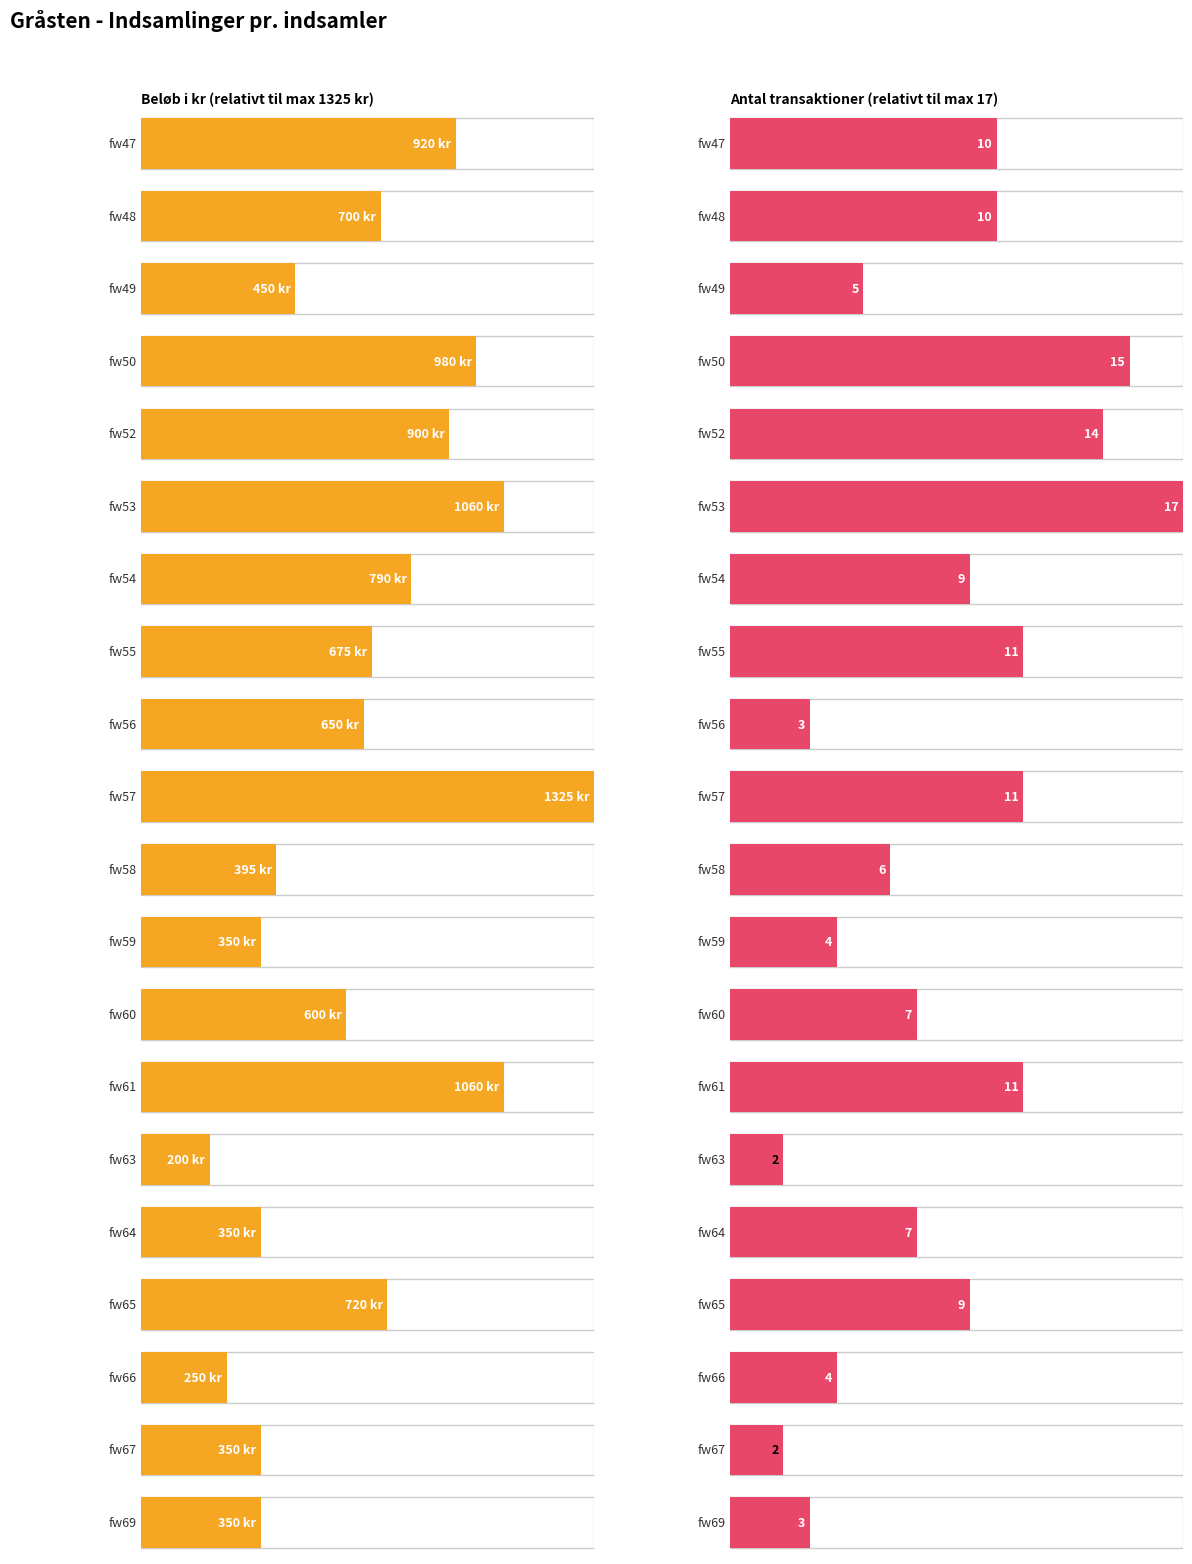

Reading left to right, extract all data points from this chart.

Beløb i kr: fw47=920	fw48=700	fw49=450	fw50=980	fw52=900	fw53=1060	fw54=790	fw55=675	fw56=650	fw57=1325	fw58=395	fw59=350	fw60=600	fw61=1060	fw63=200	fw64=350	fw65=720	fw66=250	fw67=350	fw69=350
Antal transaktioner: fw47=10	fw48=10	fw49=5	fw50=15	fw52=14	fw53=17	fw54=9	fw55=11	fw56=3	fw57=11	fw58=6	fw59=4	fw60=7	fw61=11	fw63=2	fw64=7	fw65=9	fw66=4	fw67=2	fw69=3